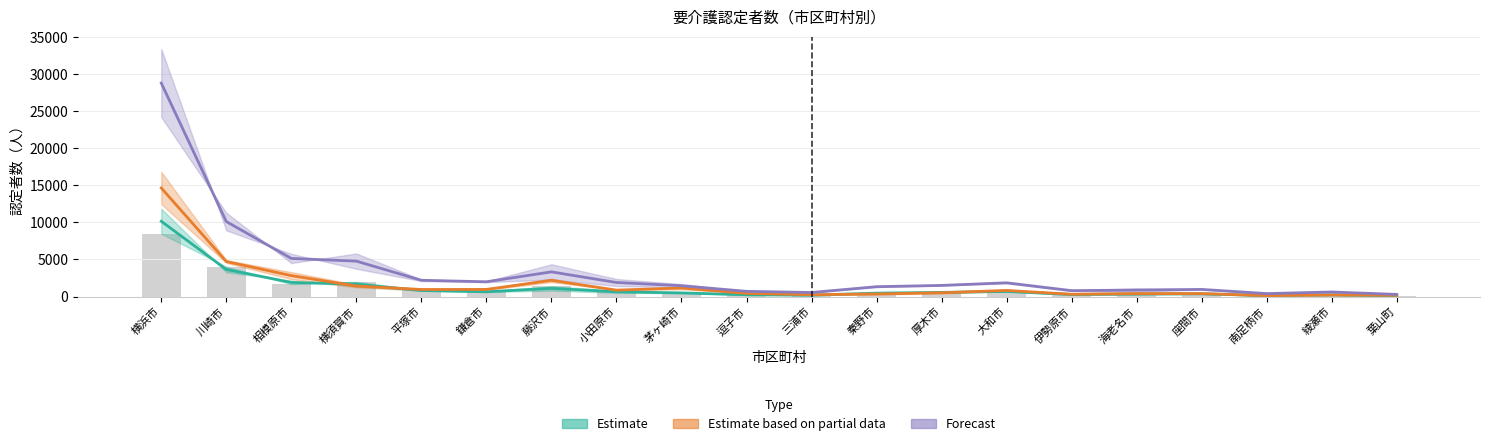

What is the difference between the 要介護１(男65-70) values at 横浜市 and 座間市?

8096.0